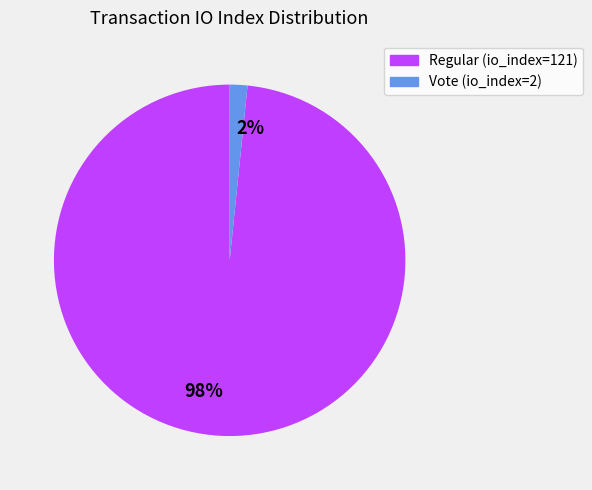

Combined, do 2% and 98% account for over 50%?

Yes